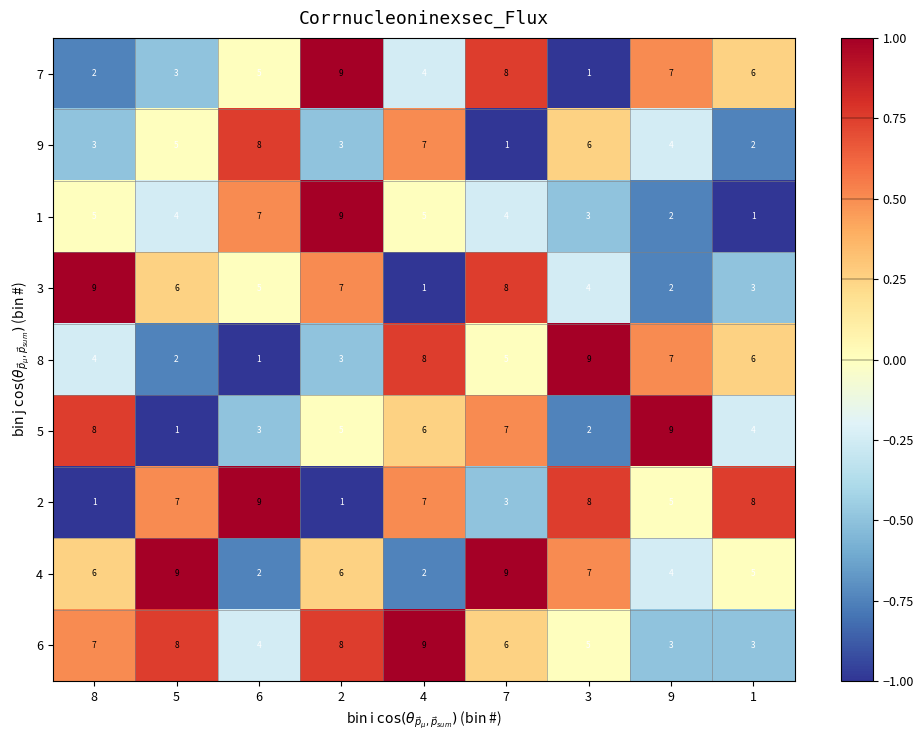

Which category has the lowest value in the 9 series?

7